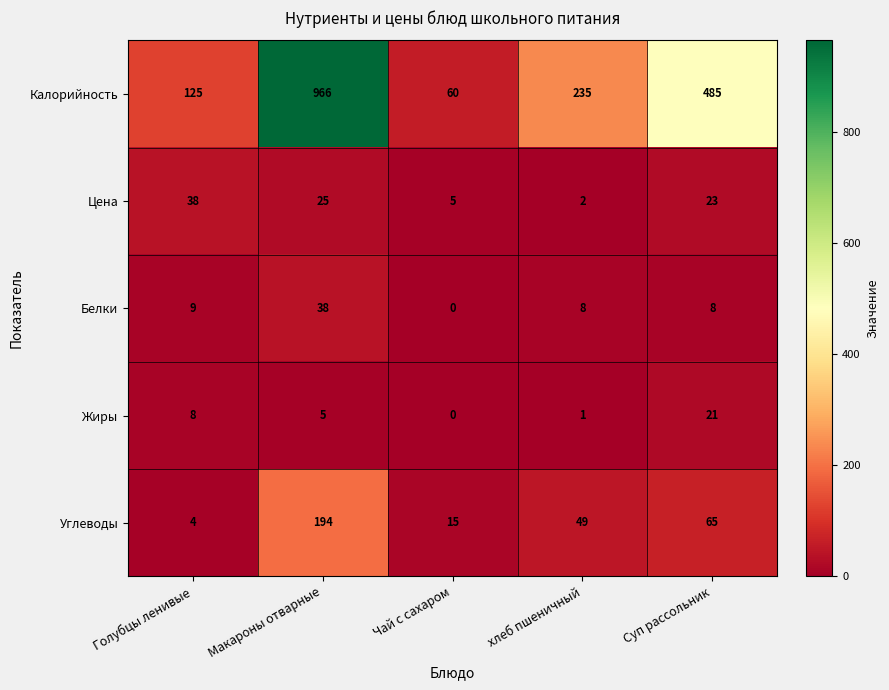

At which label does Углеводы first exceed 49?

Макароны отварные